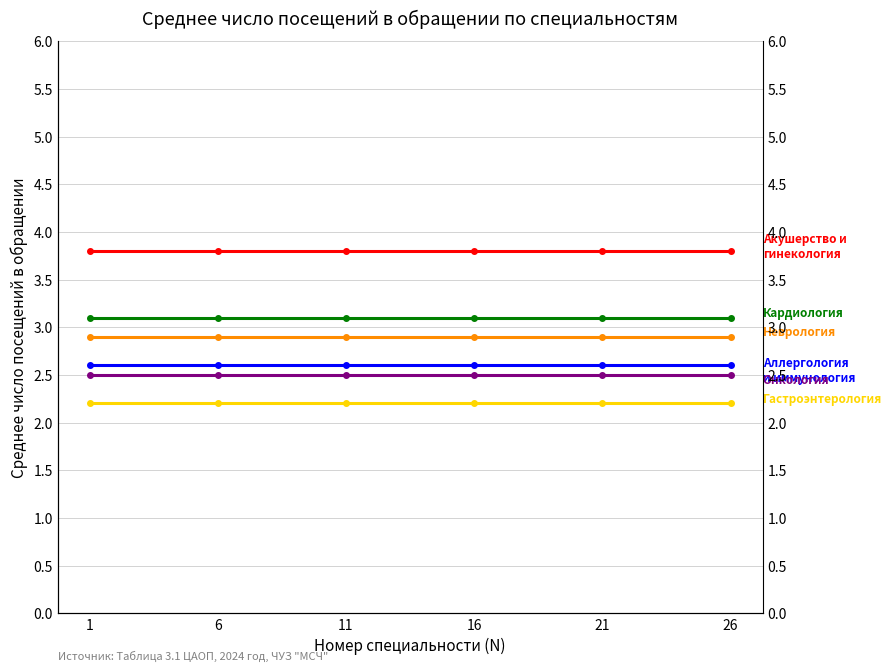

What is the value of the аллергологии и иммунологии point at the 2nd from the left?

2.6